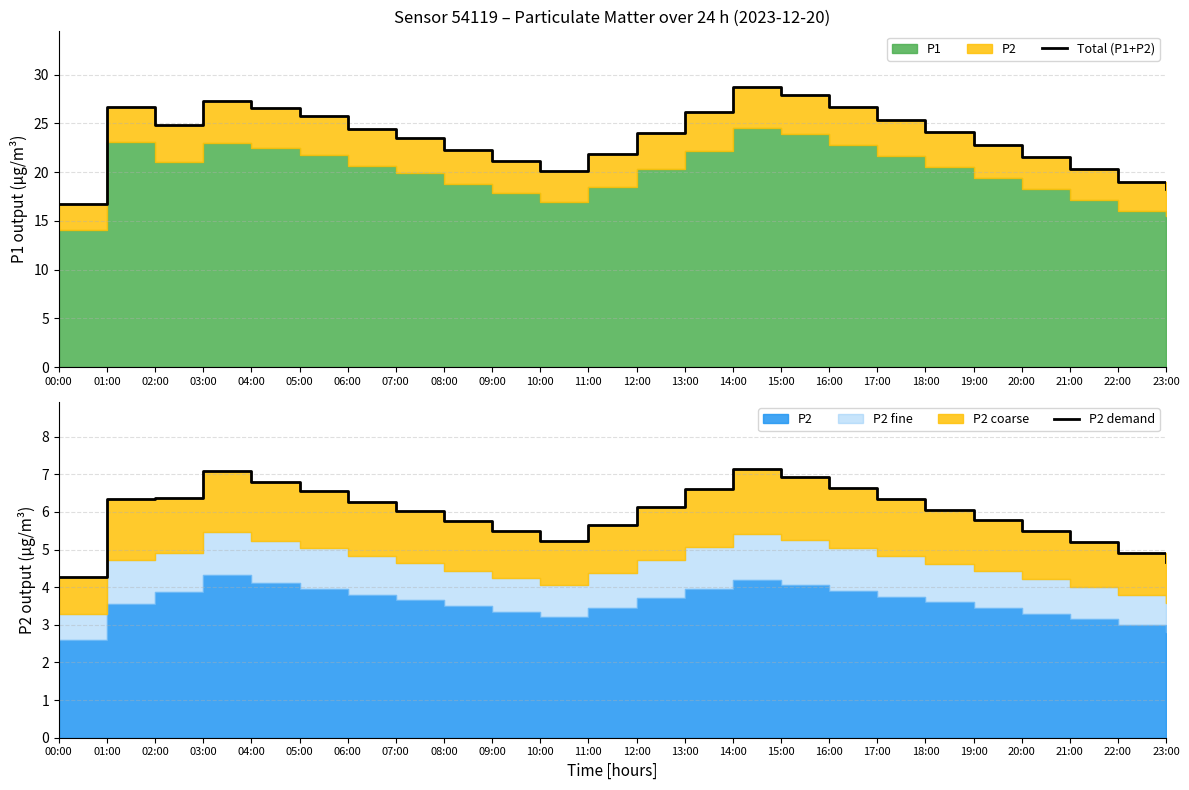

The value of P2 demand at 05:00 is 6.6. True or false?

True